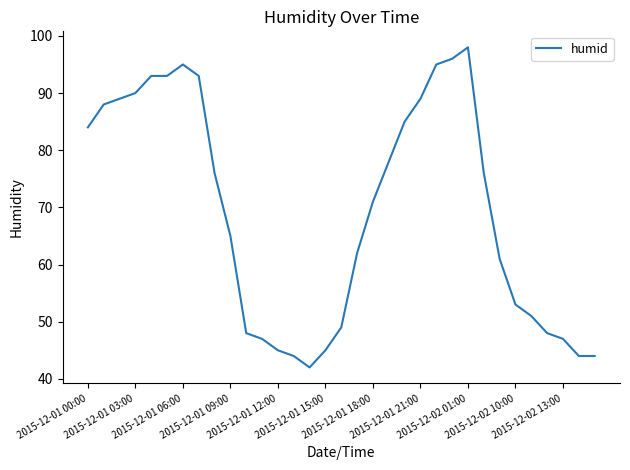

What is the minimum value shown in the chart?

42